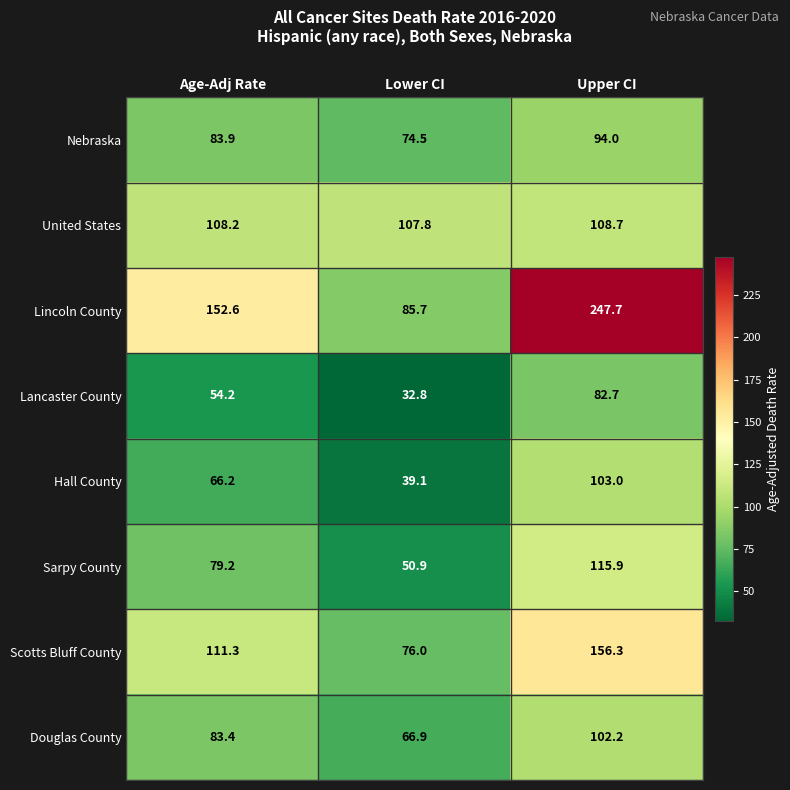

Reading left to right, what are all the values shown in this chart?

Nebraska: Age-Adj Rate=83.9	Lower CI=74.5	Upper CI=94.0
United States: Age-Adj Rate=108.2	Lower CI=107.8	Upper CI=108.7
Lincoln County: Age-Adj Rate=152.6	Lower CI=85.7	Upper CI=247.7
Lancaster County: Age-Adj Rate=54.2	Lower CI=32.8	Upper CI=82.7
Hall County: Age-Adj Rate=66.2	Lower CI=39.1	Upper CI=103.0
Sarpy County: Age-Adj Rate=79.2	Lower CI=50.9	Upper CI=115.9
Scotts Bluff County: Age-Adj Rate=111.3	Lower CI=76.0	Upper CI=156.3
Douglas County: Age-Adj Rate=83.4	Lower CI=66.9	Upper CI=102.2